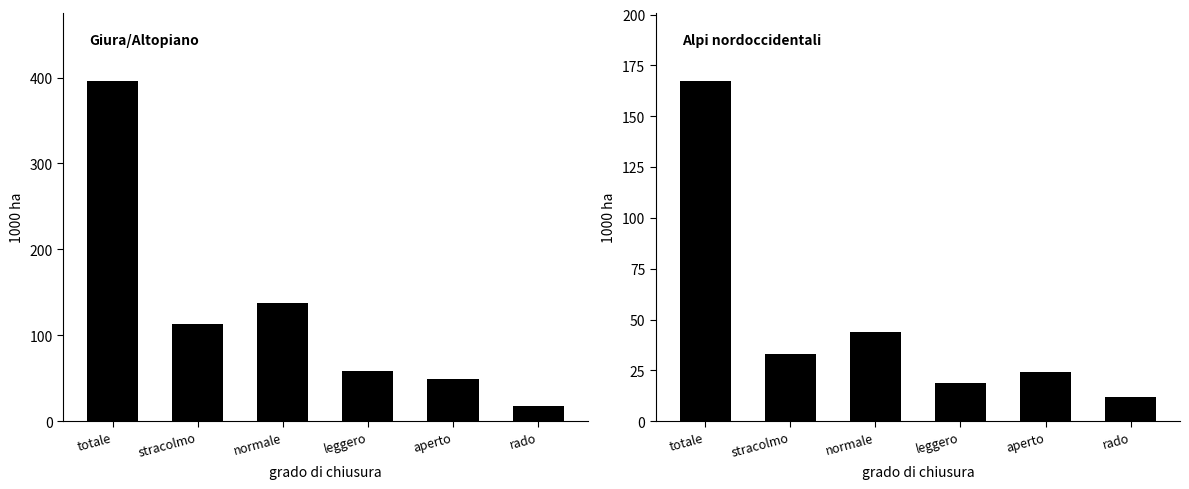

Between leggero and aperto, which is larger?

leggero